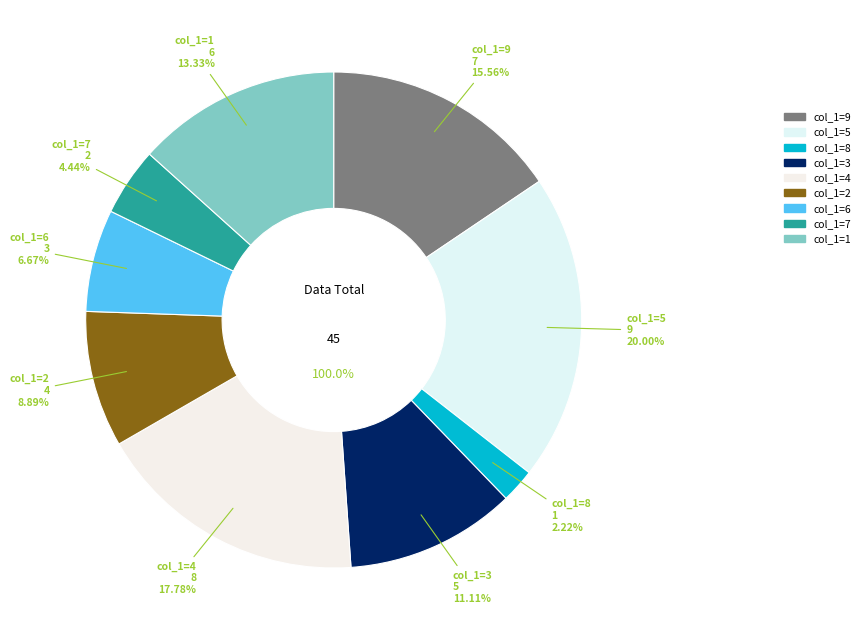

How many segments does this pie chart have?

9